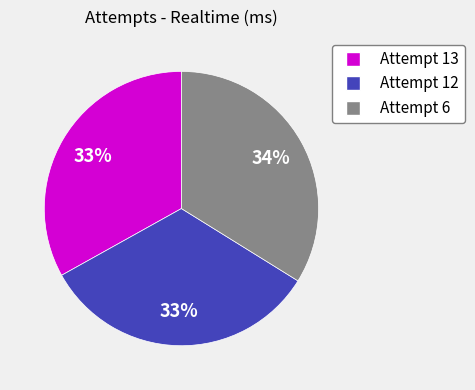

Does Attempt 12 account for over 50% of the chart?

No